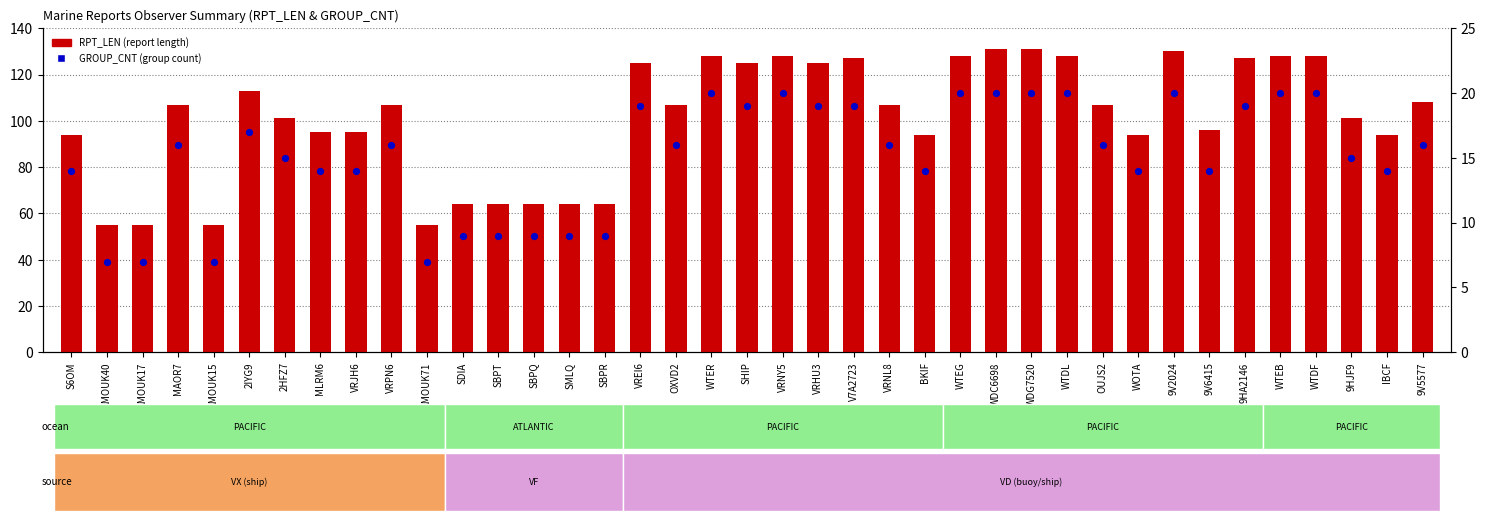

Which series has the largest total across all categories?

RPT_LEN